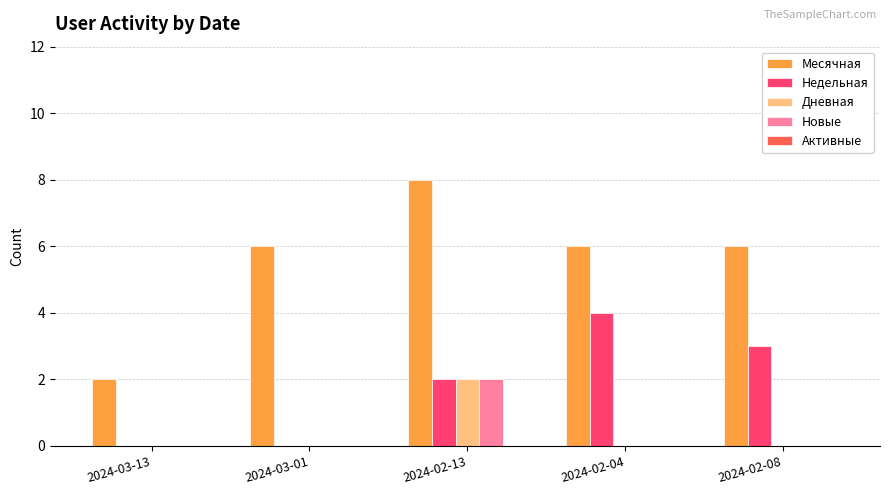

Which series has the largest total across all categories?

Месячная